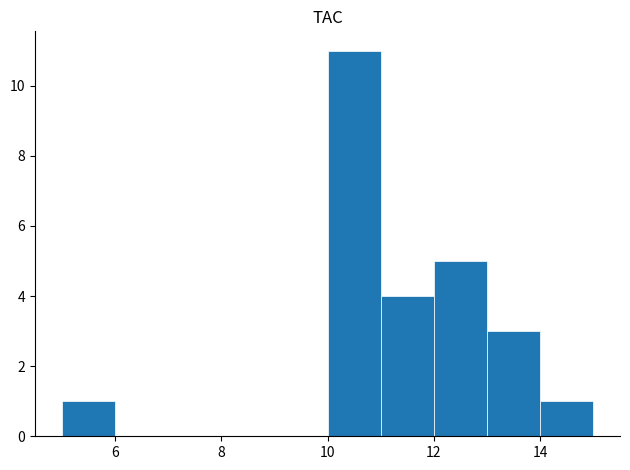

What is the height of the bar covering 13 to 14 on the x-axis? The values are not printed on the chart, so give them approximately, as read against the axis.

3